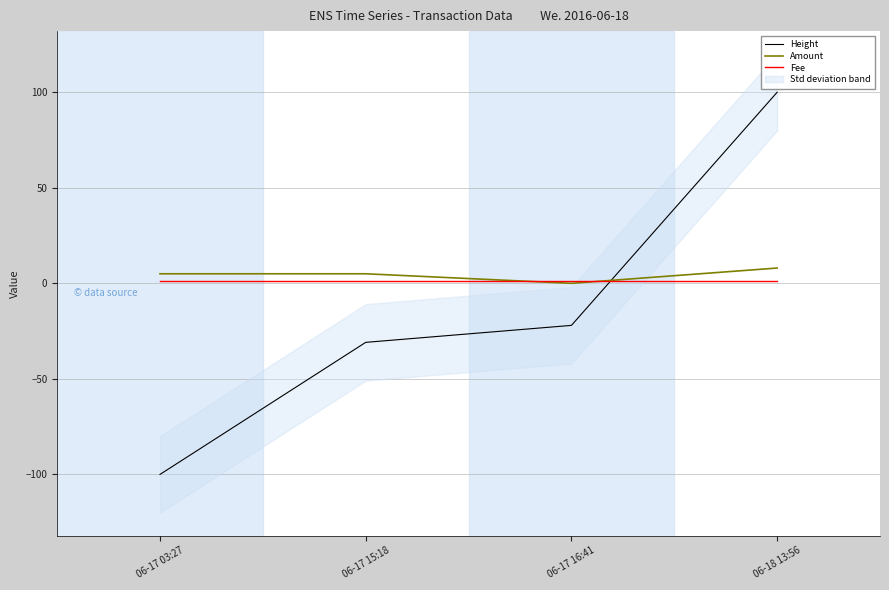

How many data points in Amount are above 5?

1